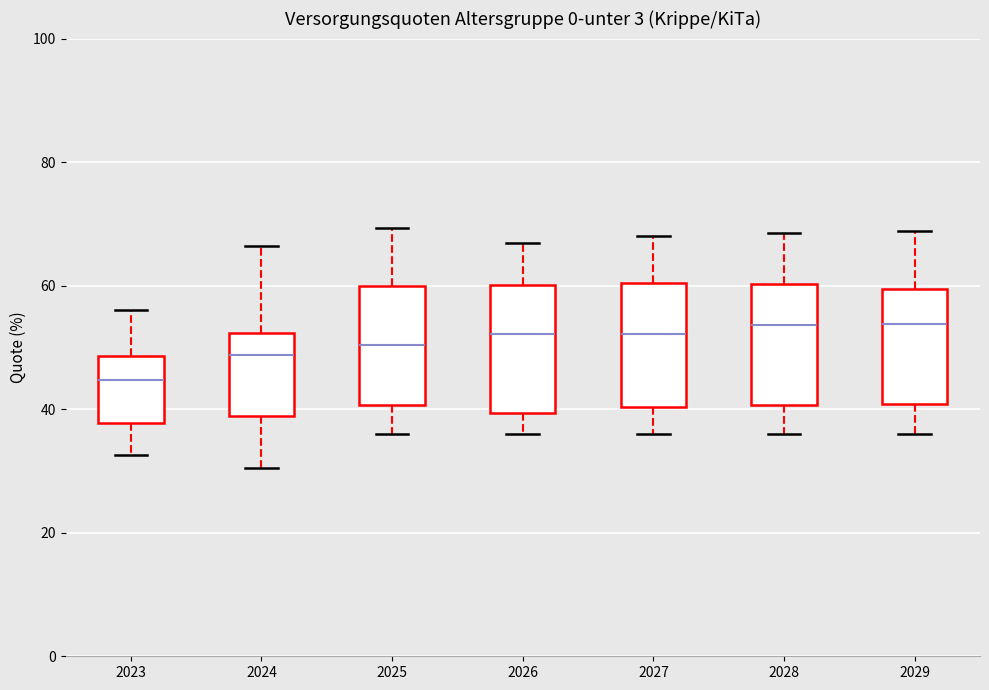

Reading left to right, read every box against the y-axis: the position of its median line, the range the box covers, and the ends of its whiskers. The values are not printed on the chart, so give them approximately, as read against the axis.

2023: median 44, box 38 to 48, whiskers 32 to 56
2024: median 48, box 38 to 52, whiskers 30 to 66
2025: median 50, box 40 to 60, whiskers 36 to 70
2026: median 52, box 40 to 60, whiskers 36 to 66
2027: median 52, box 40 to 60, whiskers 36 to 68
2028: median 54, box 40 to 60, whiskers 36 to 68
2029: median 54, box 40 to 60, whiskers 36 to 68